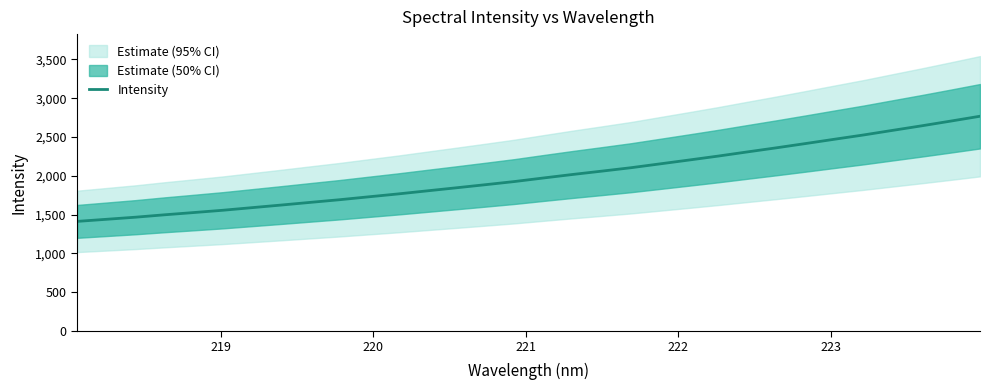

What is the maximum value shown in the chart?

2767.7